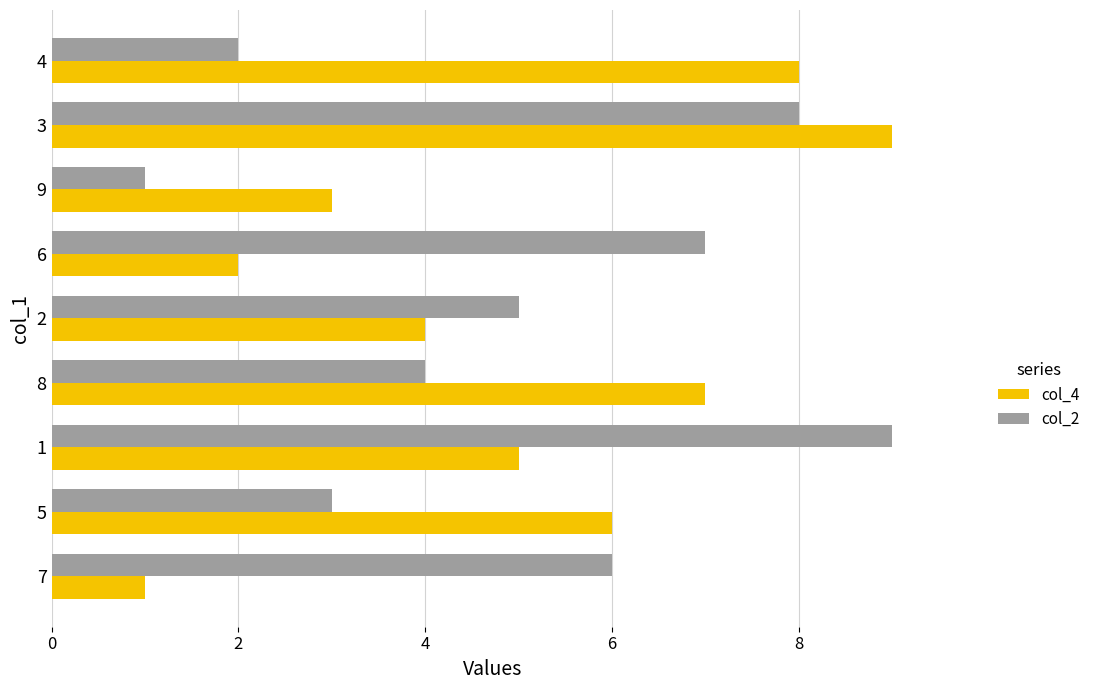

What is the average value of the col_4 series?

5